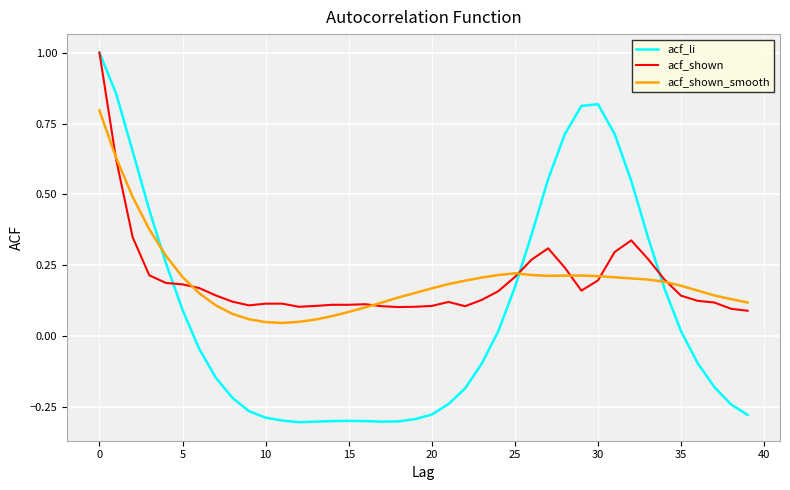

Which series has the widest spread of values?

acf_li